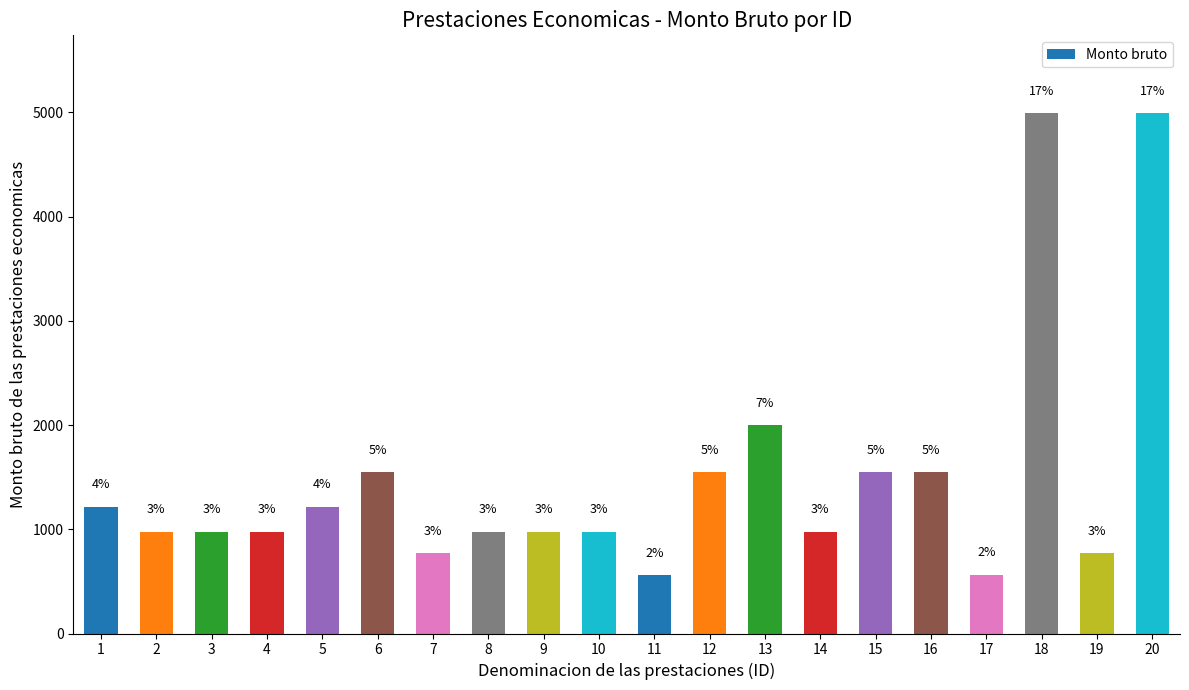

What value does the data have at 2?

974.4